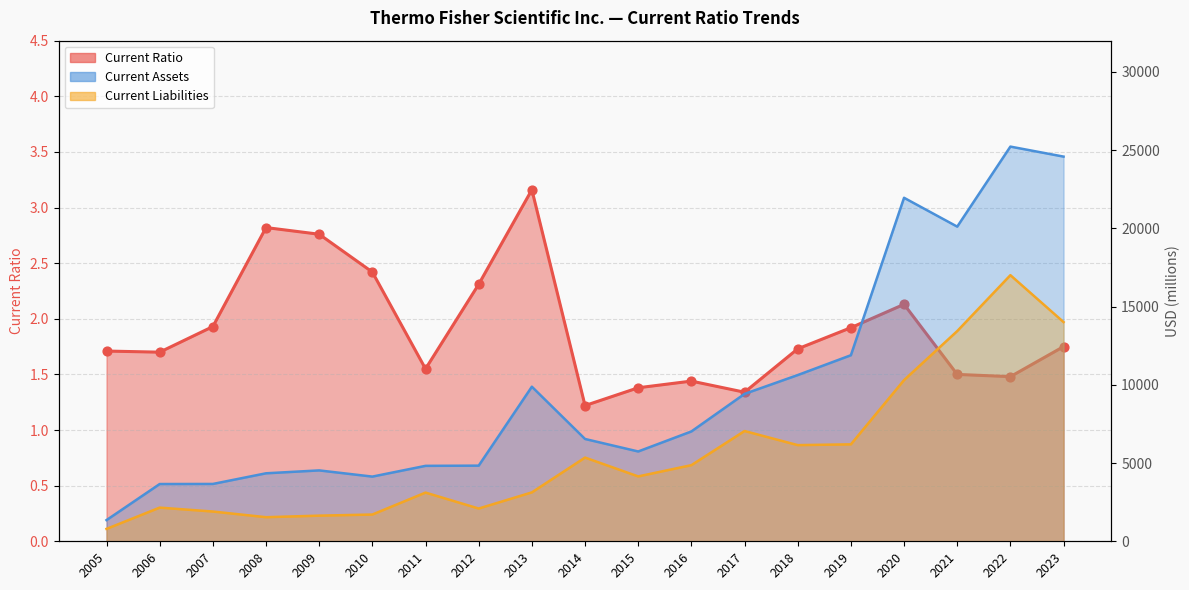

At how many categories does at least one series exceed 17989?

4